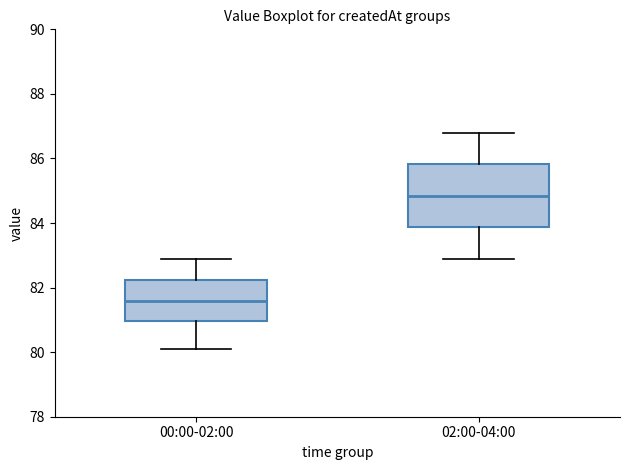

Reading left to right, transcribe this box plot: for each box, give where its median line is, the range the box spans, and where its two whiskers end, as read against the y-axis. The values are not printed on the chart, so give them approximately, as read against the axis.

00:00-02:00: median 81.6, box 81.0 to 82.2, whiskers 80.2 to 83.0
02:00-04:00: median 84.8, box 83.8 to 85.8, whiskers 83.0 to 86.8